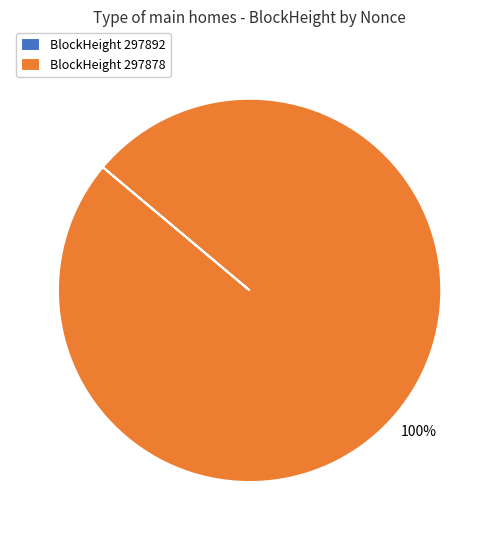

The BlockHeight 297878 slice represents 100% of the pie. True or false?

True